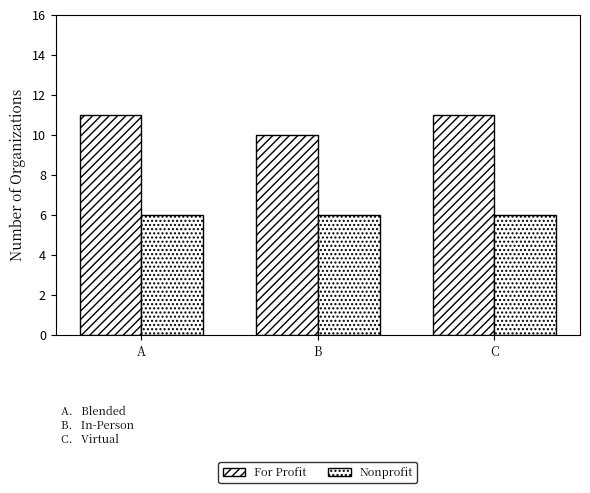

How many groups of bars are there?

3